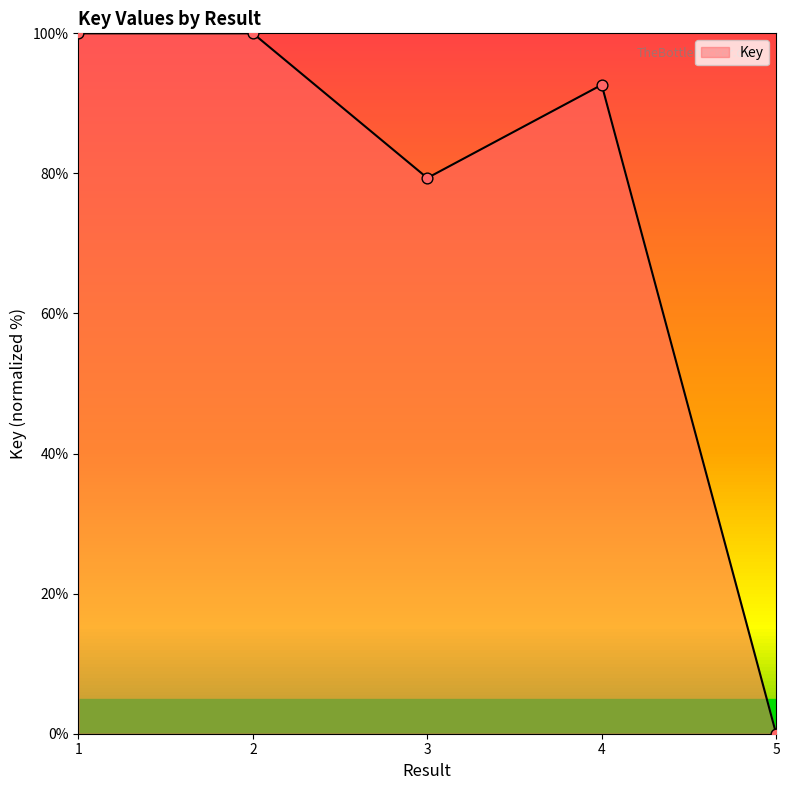

Between 3 and 4, which is larger?

4